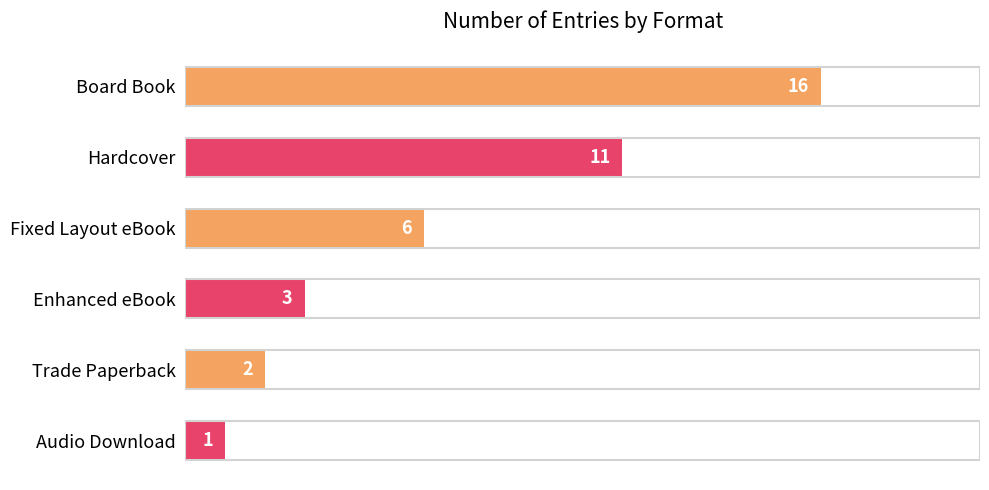

The chart shows a value of 6 at Hardcover. True or false?

False